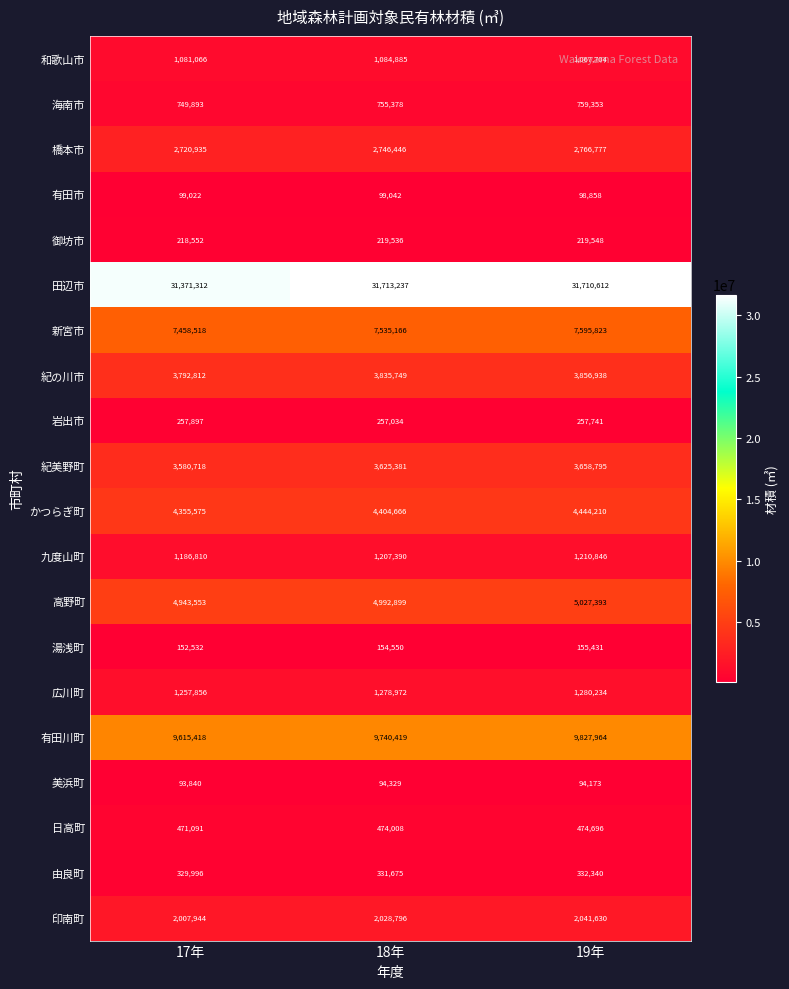

What is the difference between the second highest and minimum values in the 広川町 series?

21116